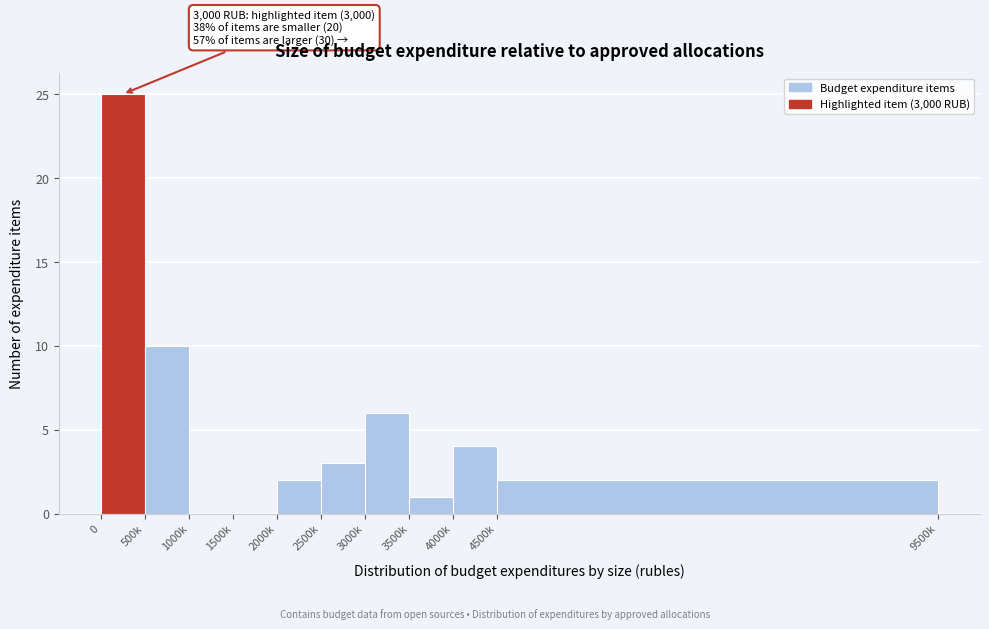

Reading right to left, list all the values displayed in this chart.

4500k=2	4000k=4	3500k=1	3000k=6	2500k=3	2000k=2	1500k=0	1000k=0	500k=10	0=25